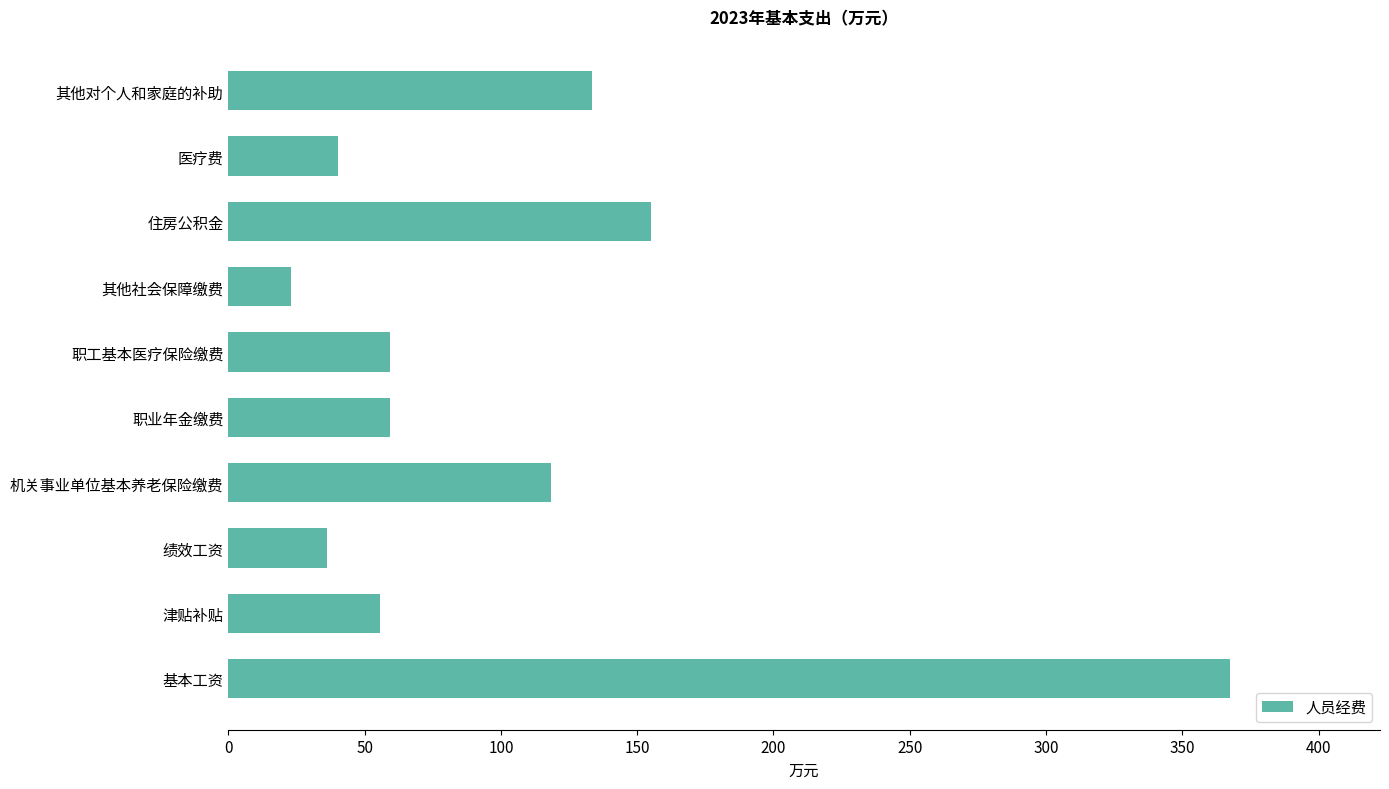

What is the sum of all values?

1047.6